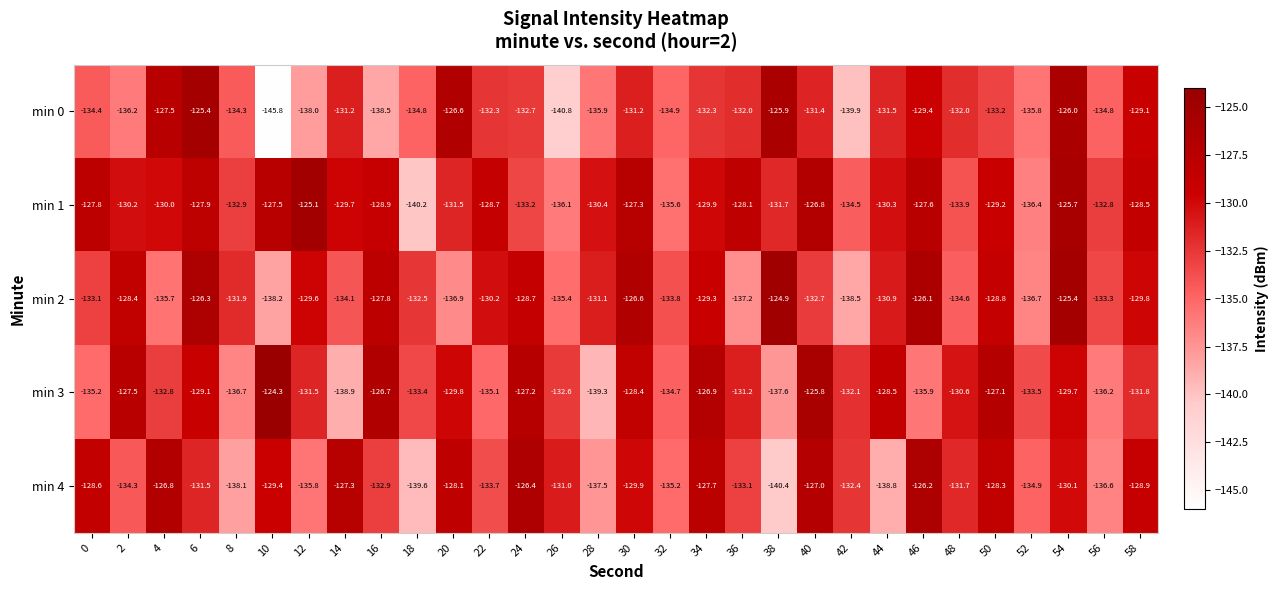

What is the sum of all min 1 values?

-3918.4